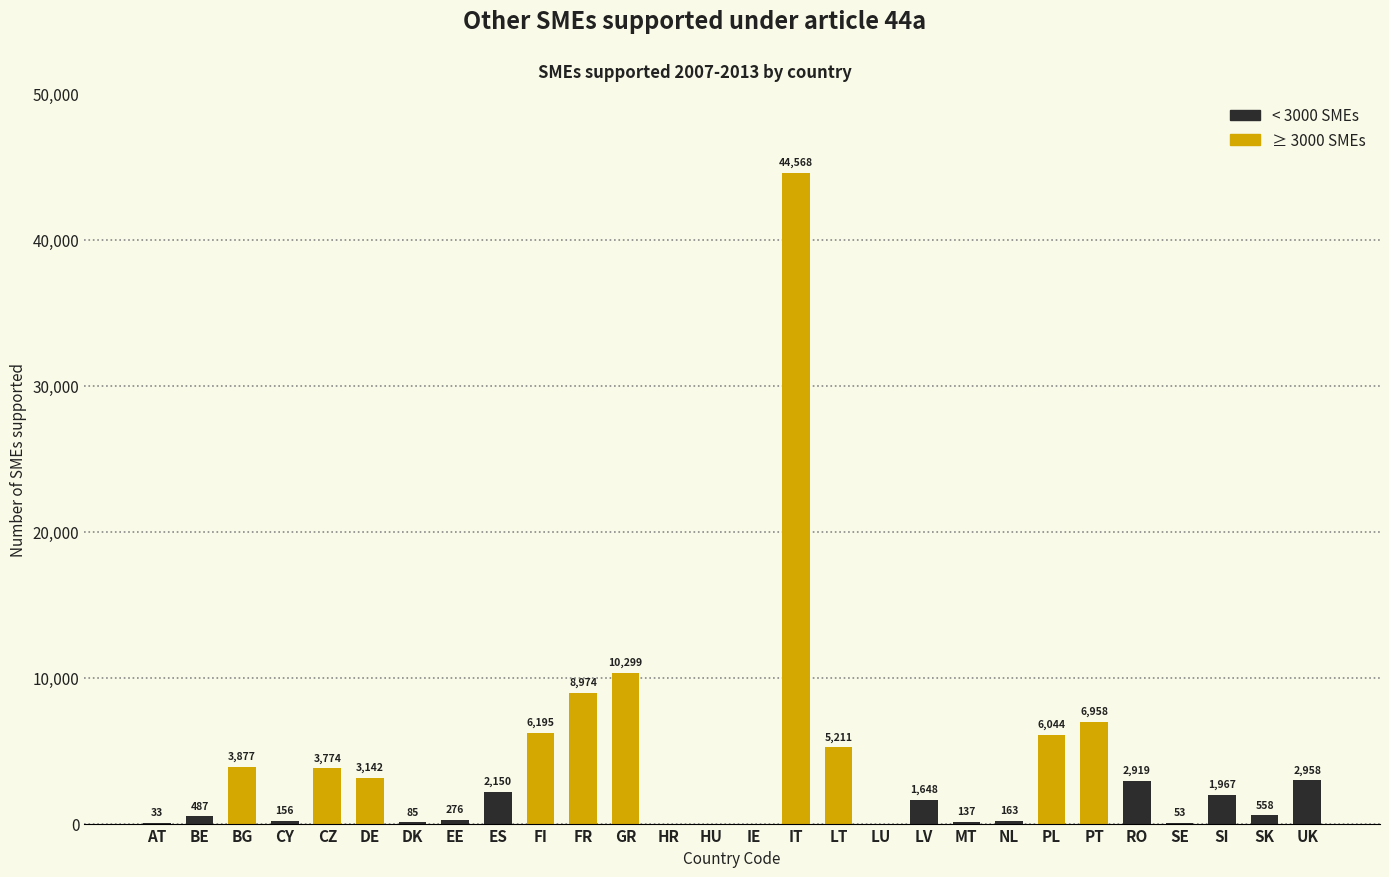

At which label does the data first exceed 1967?

BG